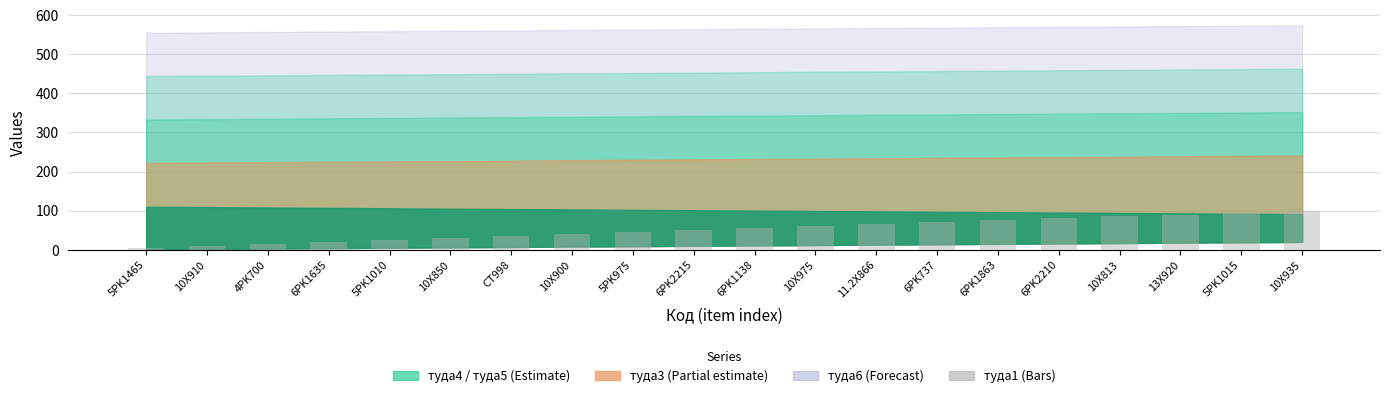

The value at 10X935 is 100. True or false?

True